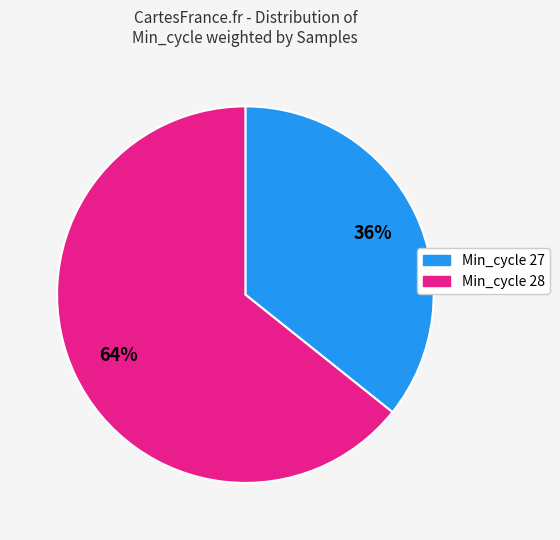

To the nearest percent, what is the average slice percentage?

50%